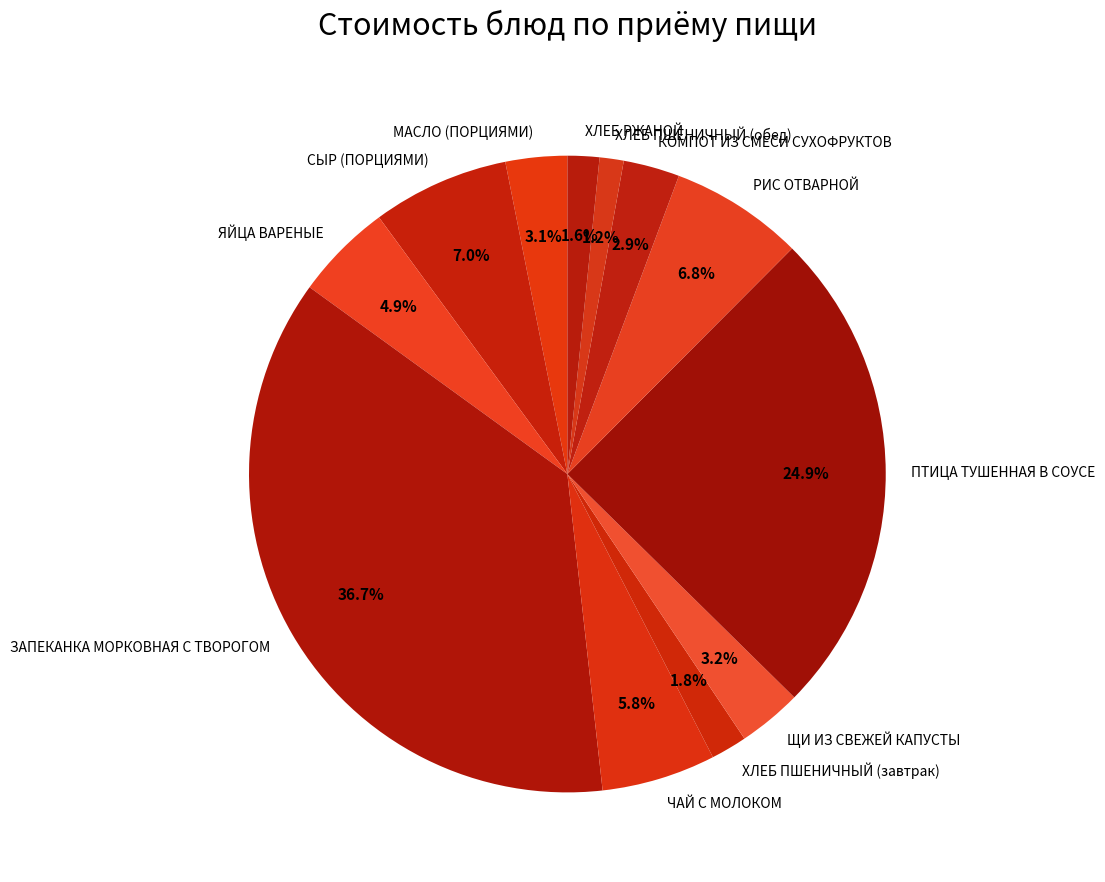

To the nearest percent, what is the average slice percentage?

8%